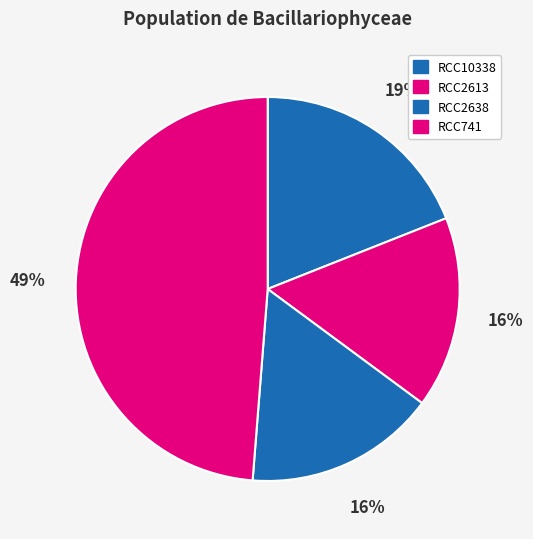

How many segments does this pie chart have?

4